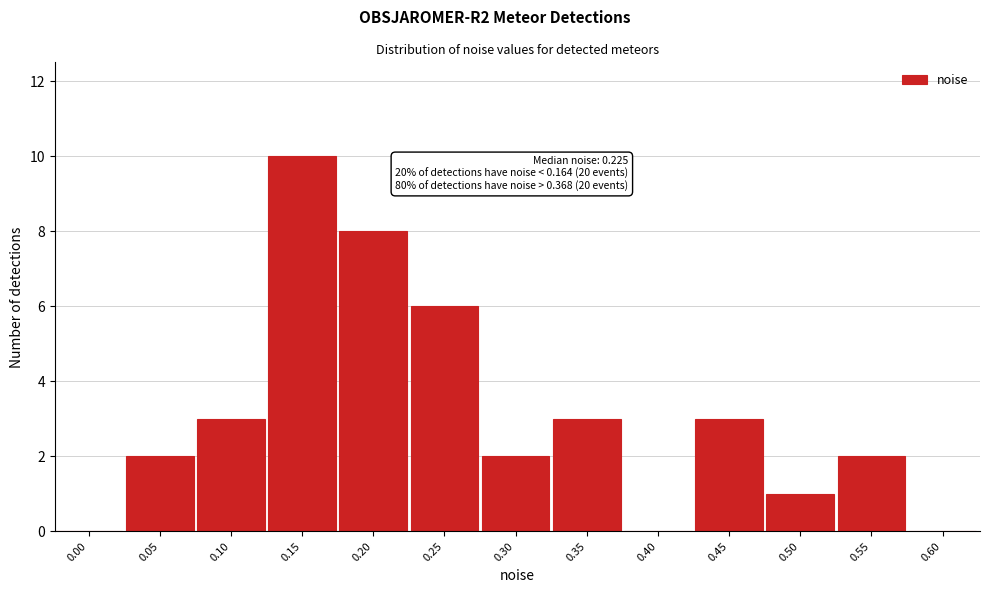

Reading right to left, what are all the values shown in this chart?

0.60=0	0.55=2	0.50=1	0.45=3	0.40=0	0.35=3	0.30=2	0.25=6	0.20=8	0.15=10	0.10=3	0.05=2	0.00=0